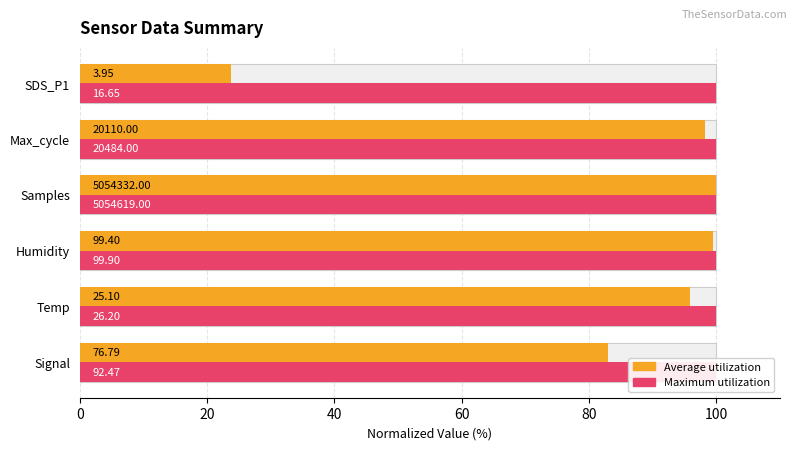

True or false: Maximum utilization has a value of 0.5 at 0.

False